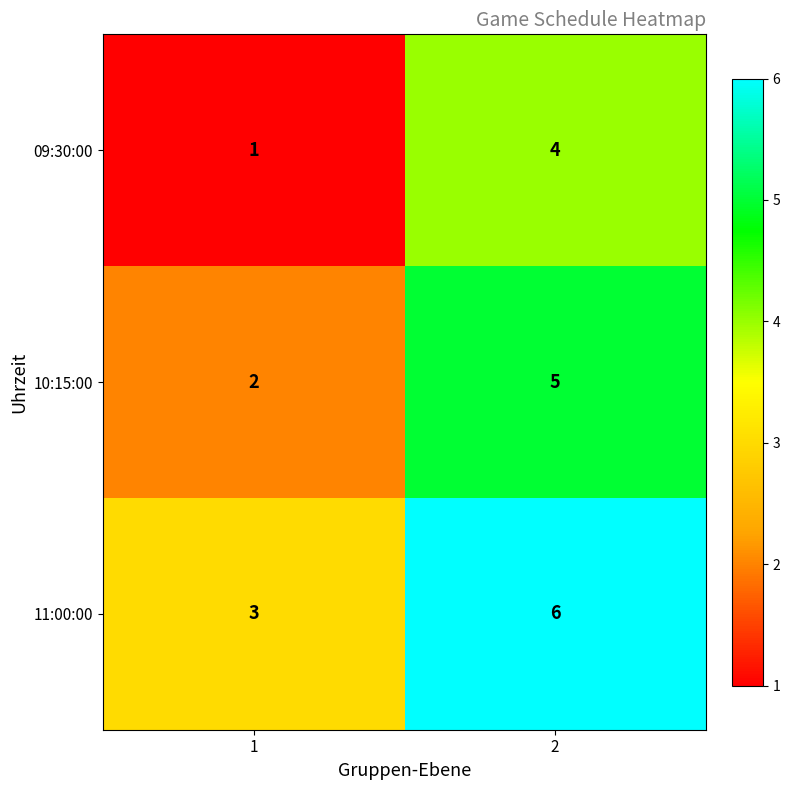

Rank the series by their maximum value, from highest to lowest.

11:00:00, 10:15:00, 09:30:00